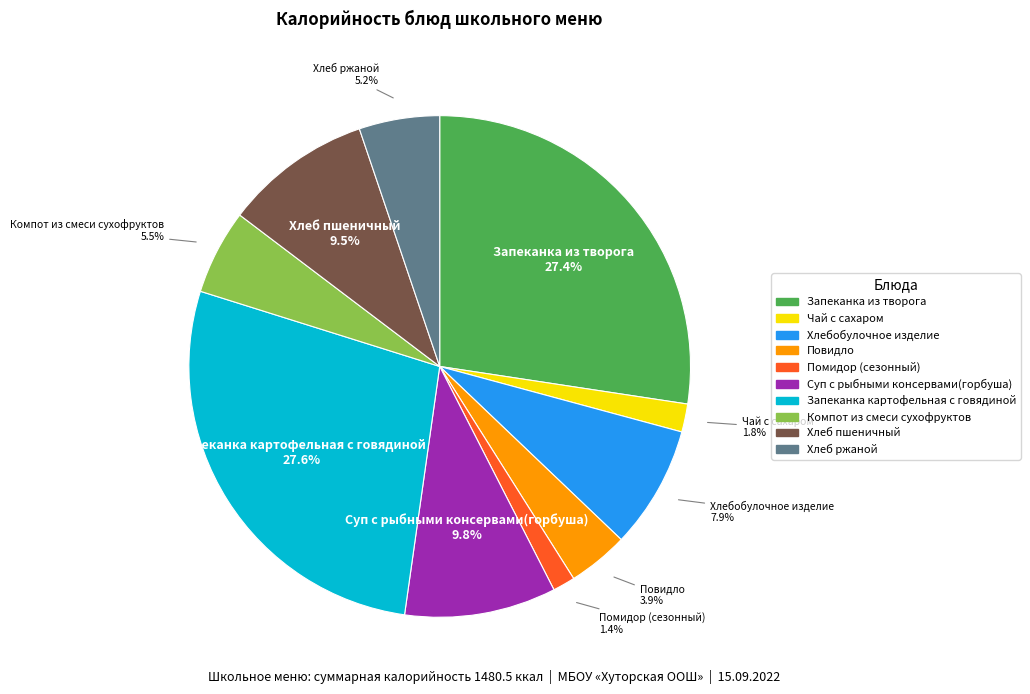

To the nearest percent, what percentage of the pie is Помидор (сезонный)?

1%